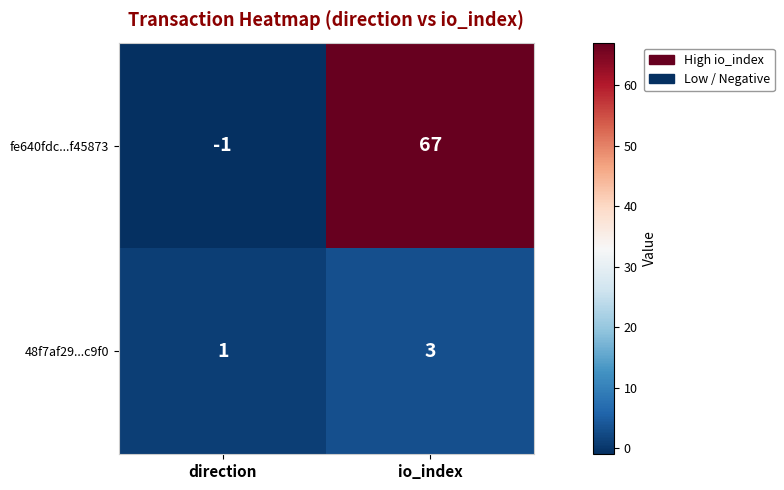

What is the average value of the fe640fdc...f45873 series?

33